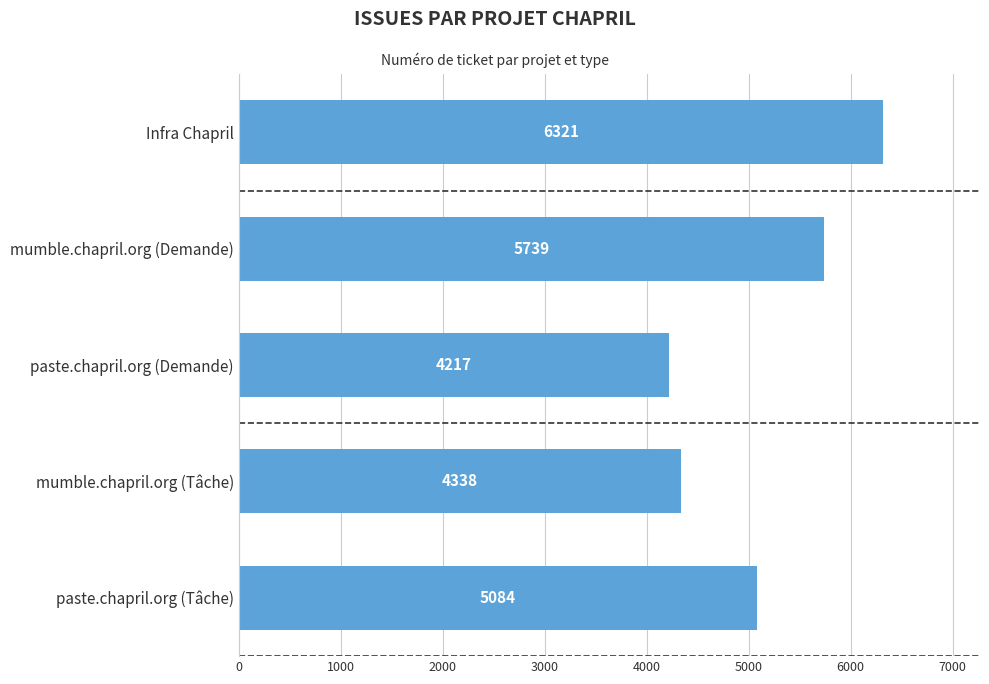

What is the maximum value shown in the chart?

6321